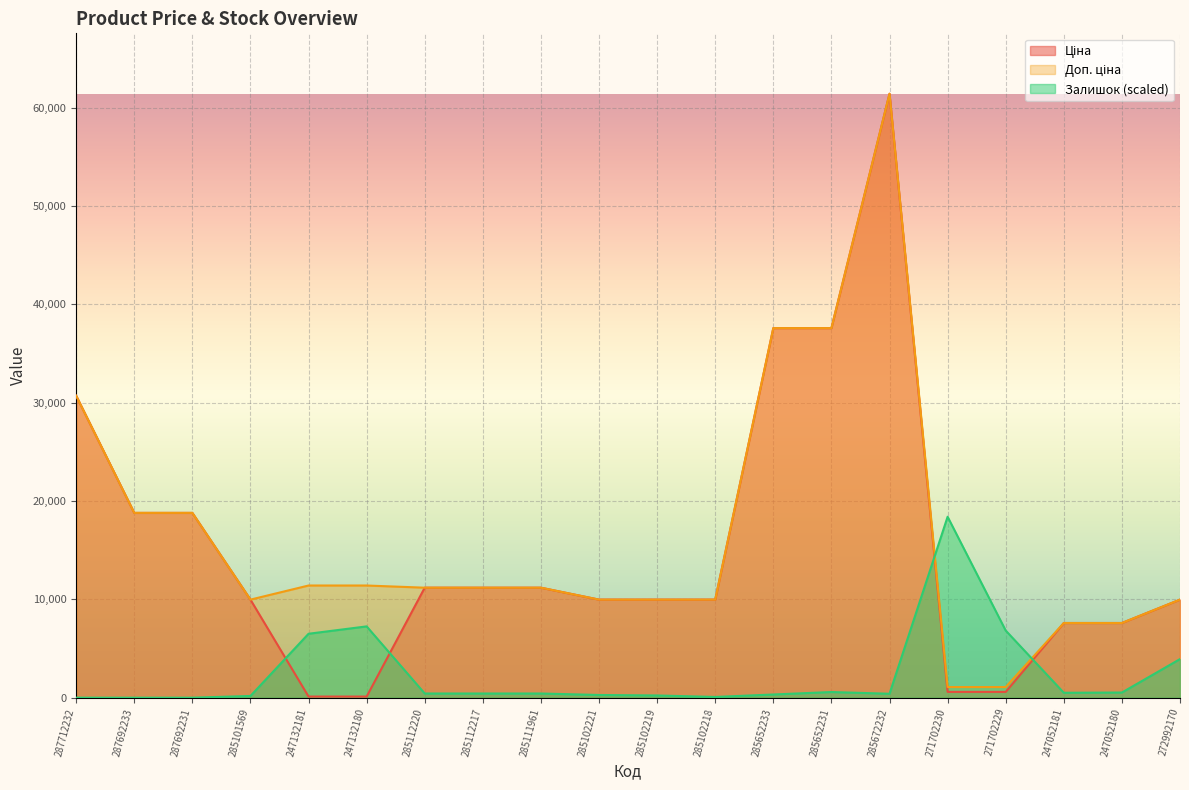

Where do Залишок and Доп. ціна first cross each other?

285672232 and 271702230